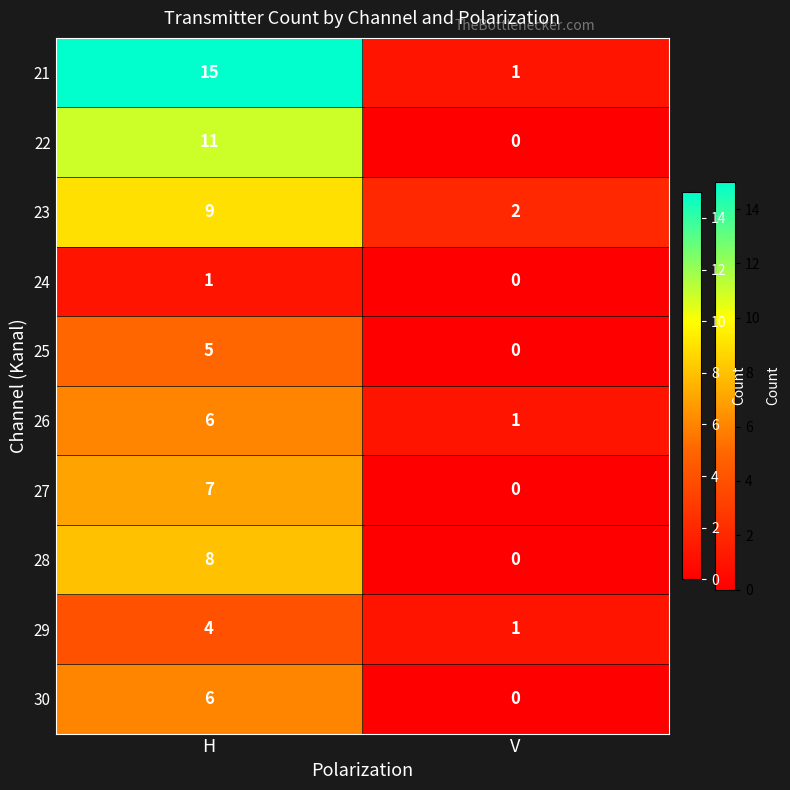

What is the difference between the 27 values at H and V?

7